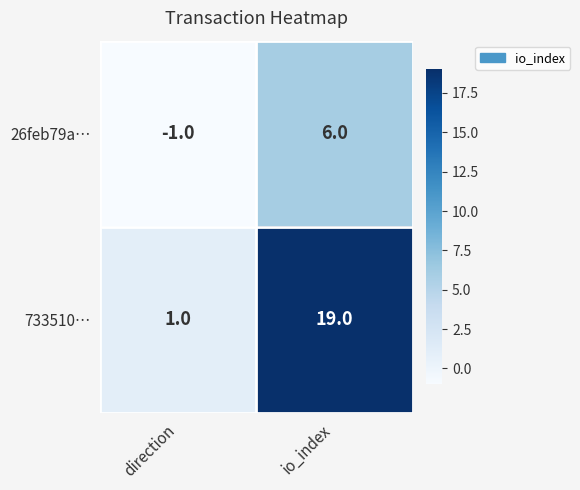

The value of 733510… at direction is 1. True or false?

True